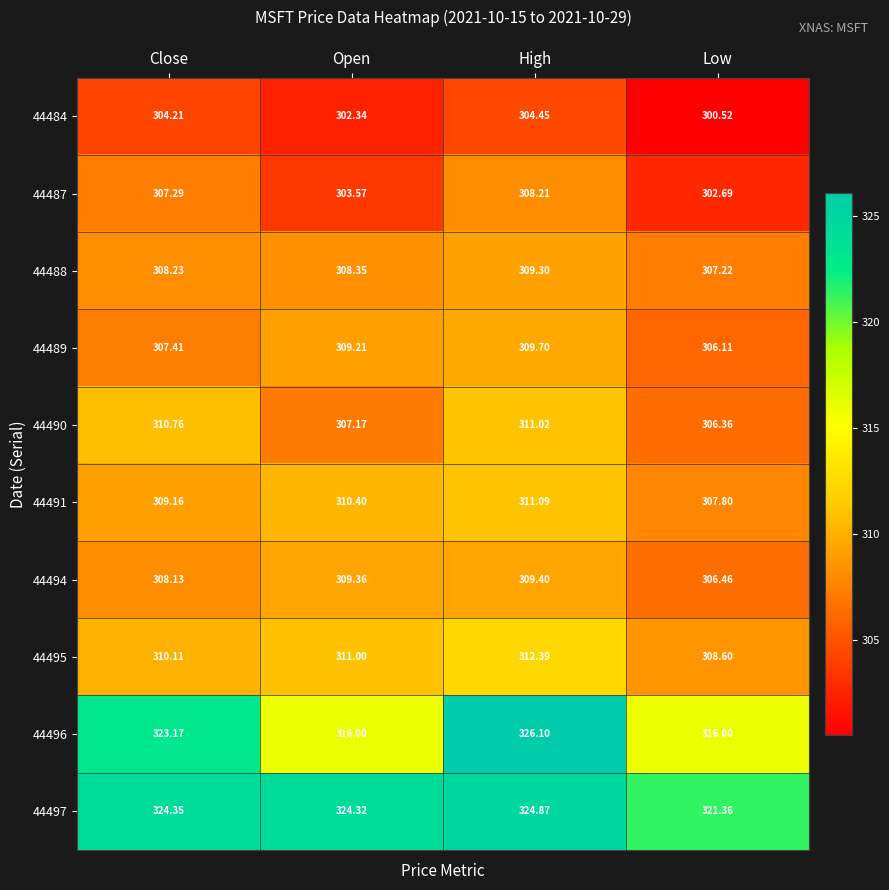

List the labels in order of 44490 value, largest first.

High, Close, Open, Low